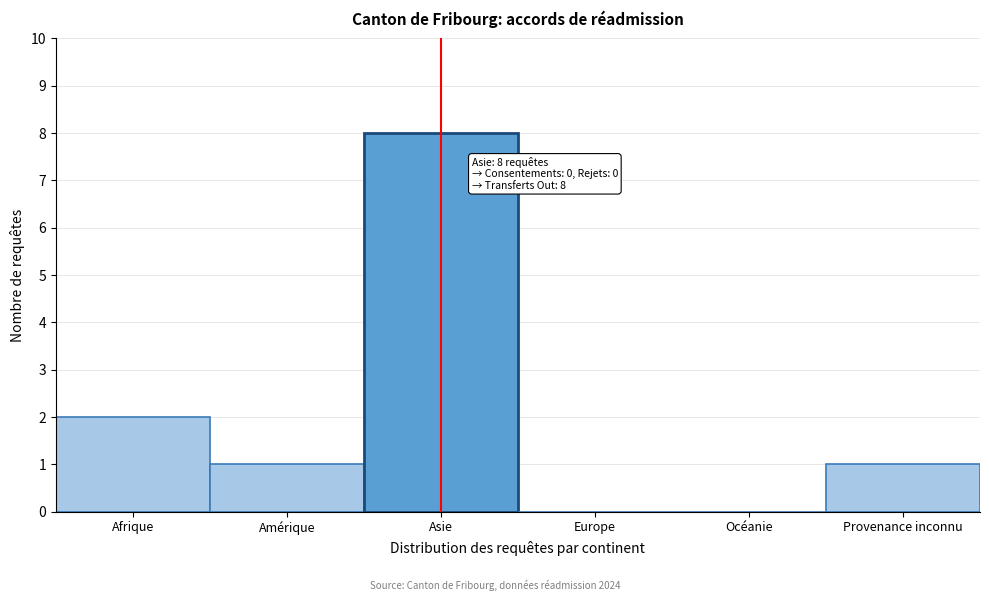

Reading left to right, transcribe all the data shown in this chart.

Afrique=2	Amérique=1	Asie=8	Europe=0	Océanie=0	Provenance inconnu=1